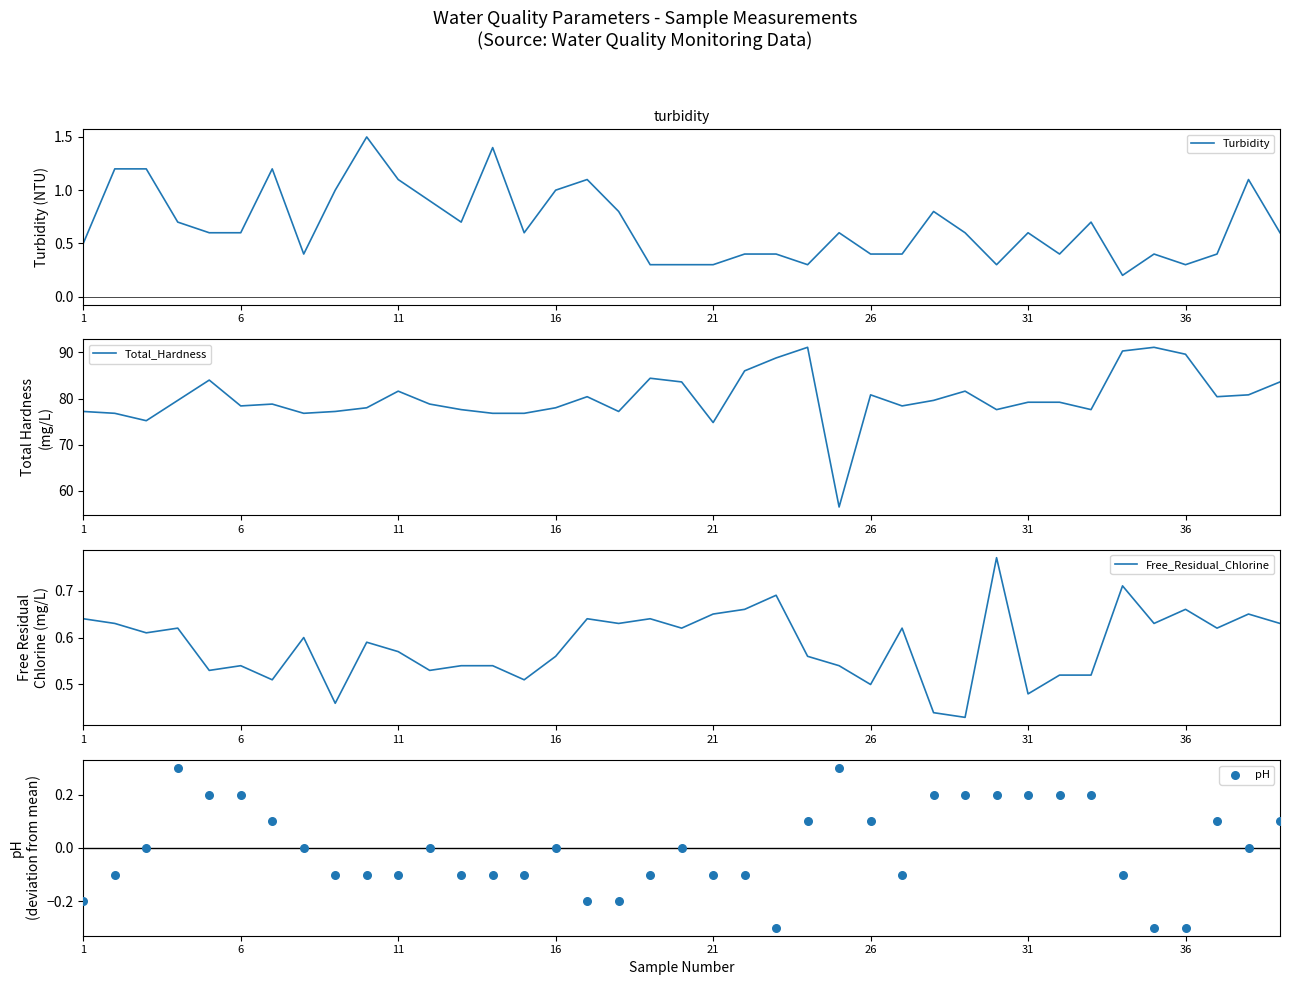

What is the maximum value for Turbidity?

1.5